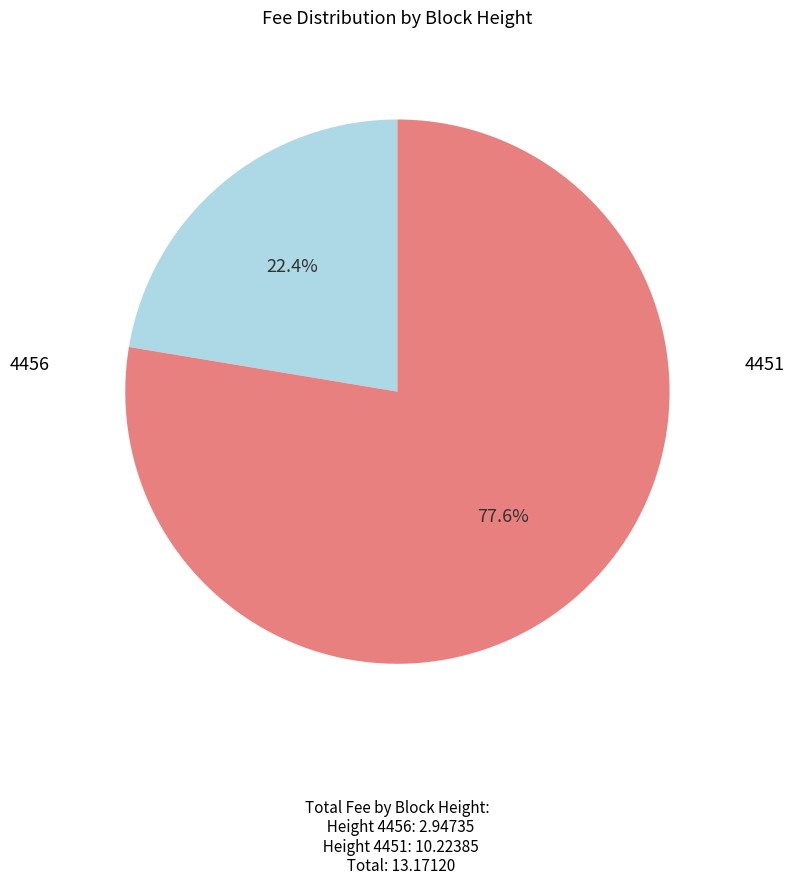

Is there a majority slice in this chart?

Yes